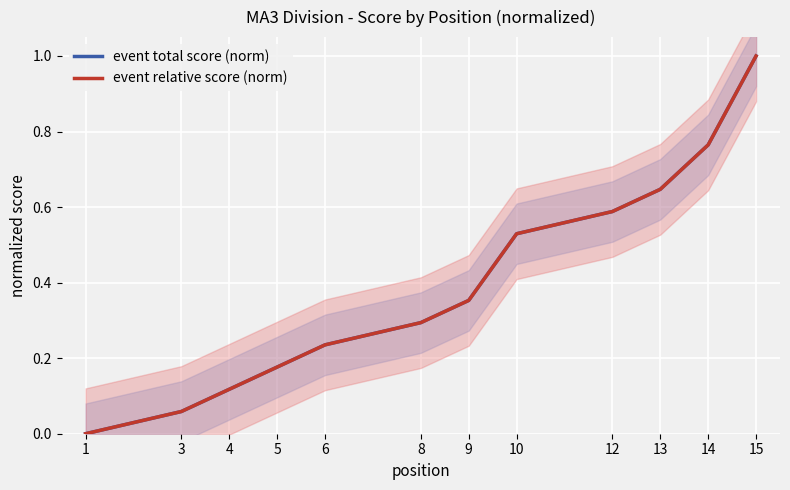

What is the highest value of the event total score (norm) series?

1.0